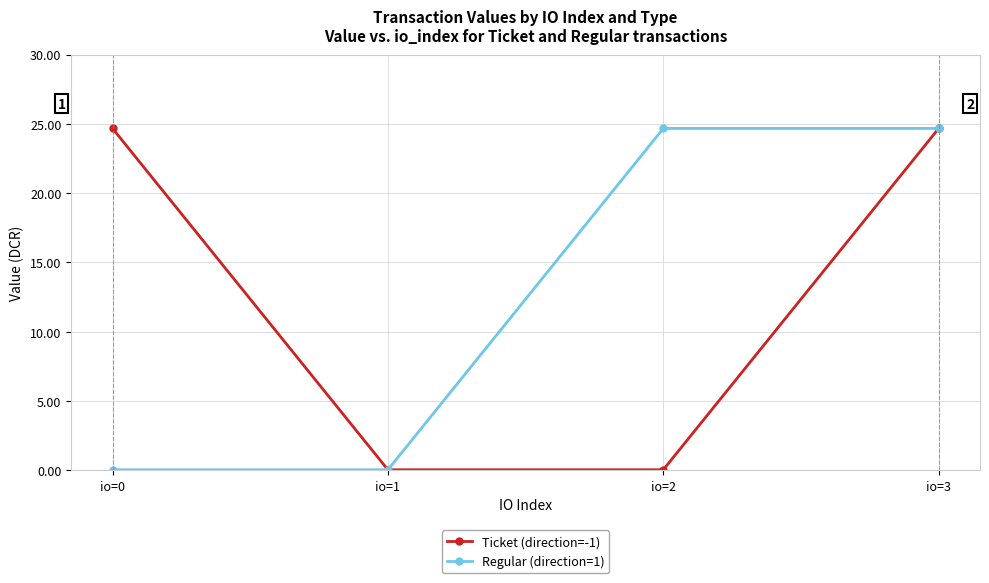

What is the sum of all Ticket (direction=-1) values?

49.4